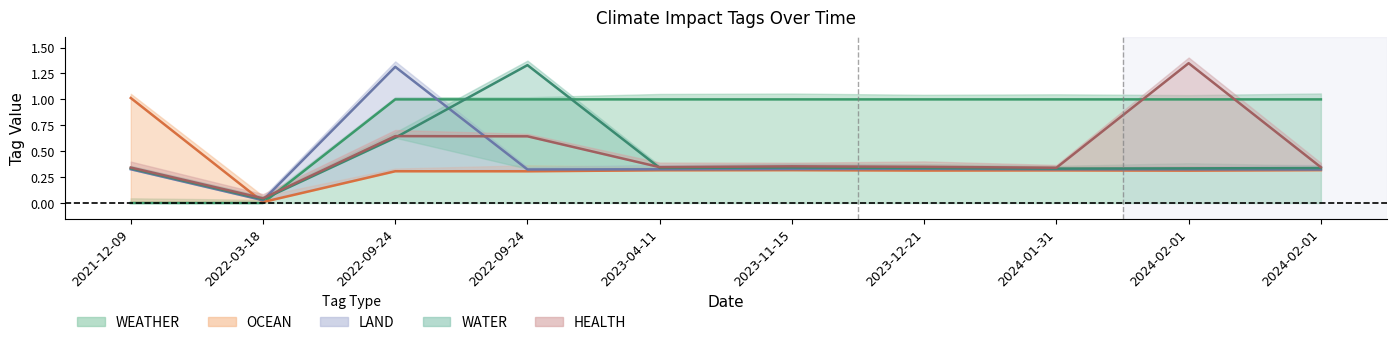

Reading left to right, transcribe all the data shown in this chart.

WEATHER: 2021-12-09=0	2022-03-18=0	2022-09-24=1	2022-09-24=1	2023-04-11=1	2023-11-15=1	2023-12-21=1	2024-01-31=1	2024-02-01=1	2024-02-01=1
OCEAN: 2021-12-09=1	2022-03-18=0	2022-09-24=0	2022-09-24=0	2023-04-11=0	2023-11-15=0	2023-12-21=0	2024-01-31=0	2024-02-01=0	2024-02-01=0
LAND: 2021-12-09=0	2022-03-18=0	2022-09-24=1	2022-09-24=0	2023-04-11=0	2023-11-15=0	2023-12-21=0	2024-01-31=0	2024-02-01=0	2024-02-01=0
WATER: 2021-12-09=0	2022-03-18=0	2022-09-24=0	2022-09-24=1	2023-04-11=0	2023-11-15=0	2023-12-21=0	2024-01-31=0	2024-02-01=0	2024-02-01=0
HEALTH: 2021-12-09=0	2022-03-18=0	2022-09-24=0	2022-09-24=0	2023-04-11=0	2023-11-15=0	2023-12-21=0	2024-01-31=0	2024-02-01=1	2024-02-01=0